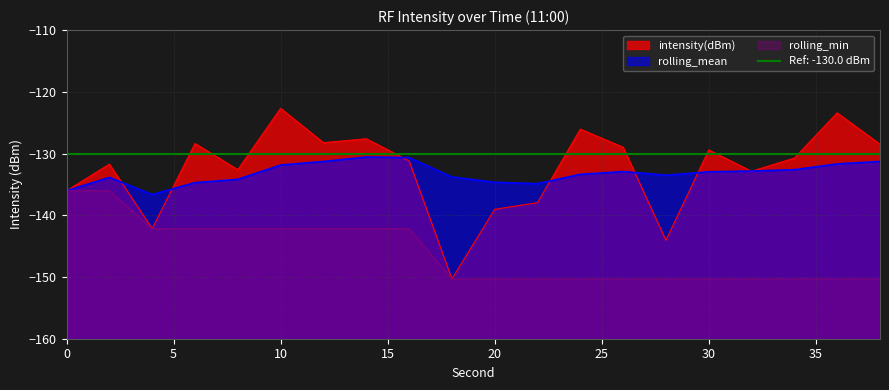

What are all the series names shown in the legend?

intensity(dBm), rolling_mean, rolling_min